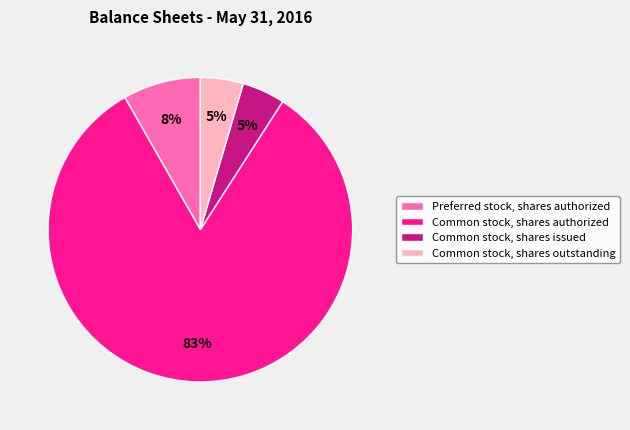

Which category accounts for the majority?

Common stock, shares authorized